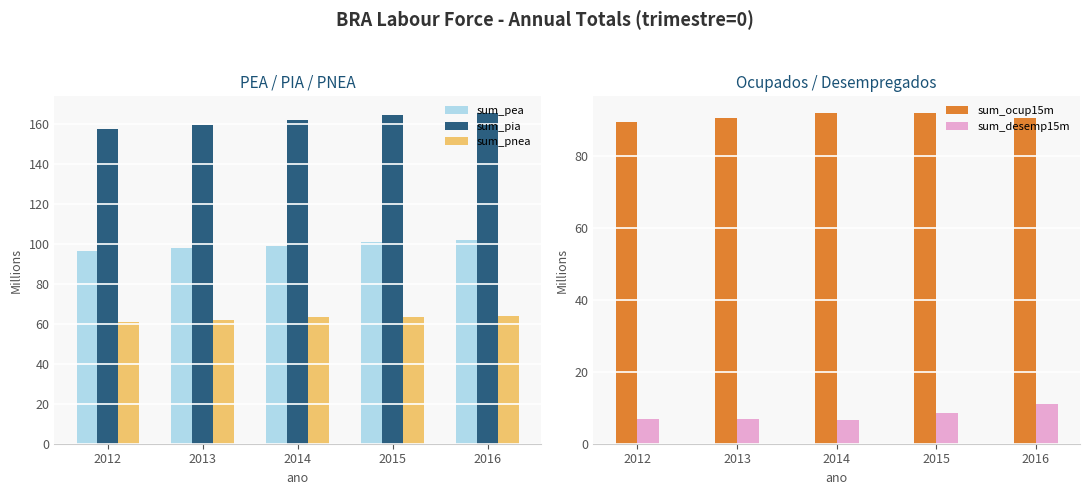

What is the difference between the highest and lowest values at 2012?

150.3